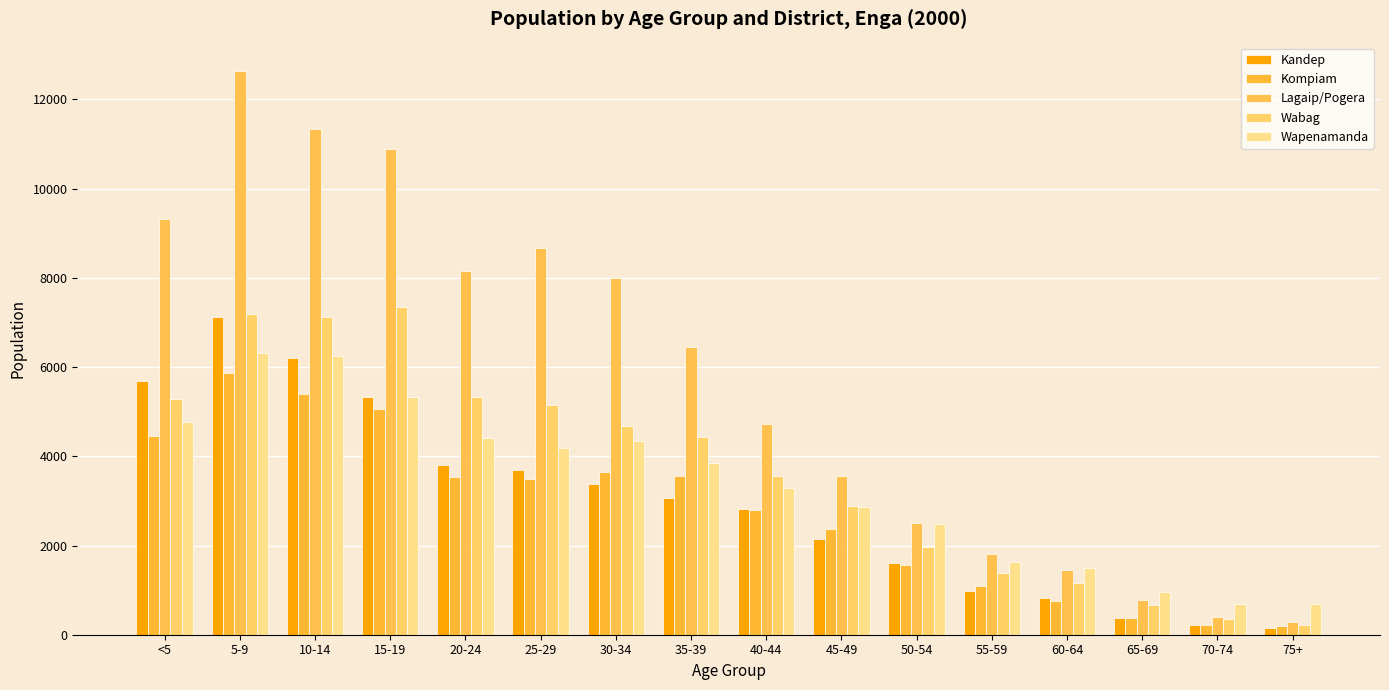

Reading left to right, what are all the values shown in this chart?

Kandep: 5692	7120	6197	5339	3796	3695	3388	3056	2819	2151	1597	988	825	384	209	144
Kompiam: 4448	5865	5401	5054	3533	3493	3659	3551	2795	2367	1559	1087	758	368	208	186
Lagaip/Pogera: 9321	12642	11341	10894	8159	8677	8000	6457	4718	3560	2507	1819	1455	772	389	291
Wabag: 5283	7196	7116	7353	5320	5157	4680	4442	3568	2876	1974	1384	1162	676	342	221
Wapenamanda: 4761	6314	6258	5322	4411	4180	4346	3849	3300	2871	2481	1630	1492	969	685	678